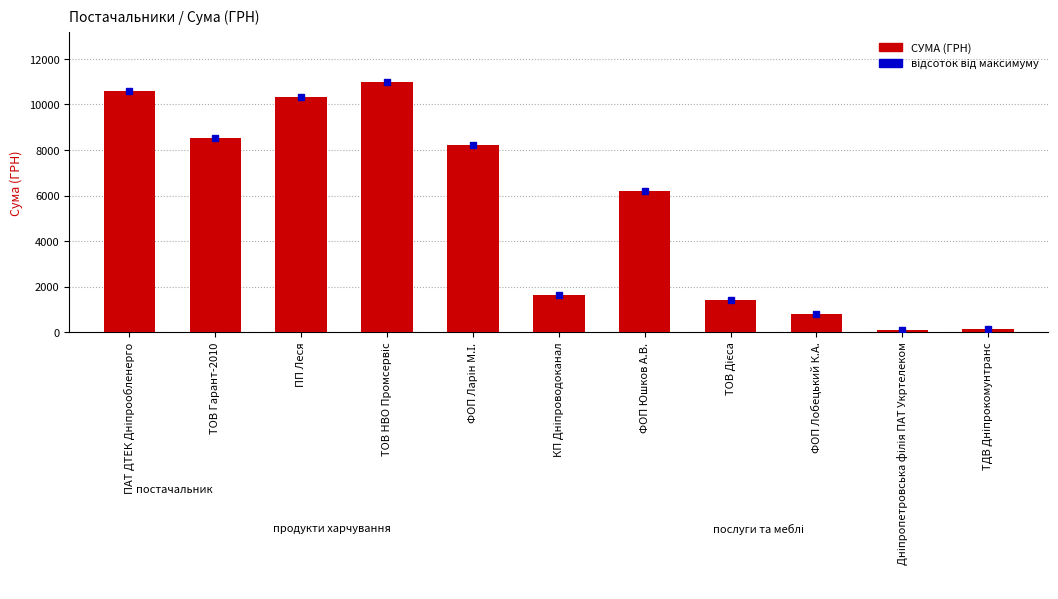

True or false: the data shows 1275.3 at ФОП Лобецький К.А..

False